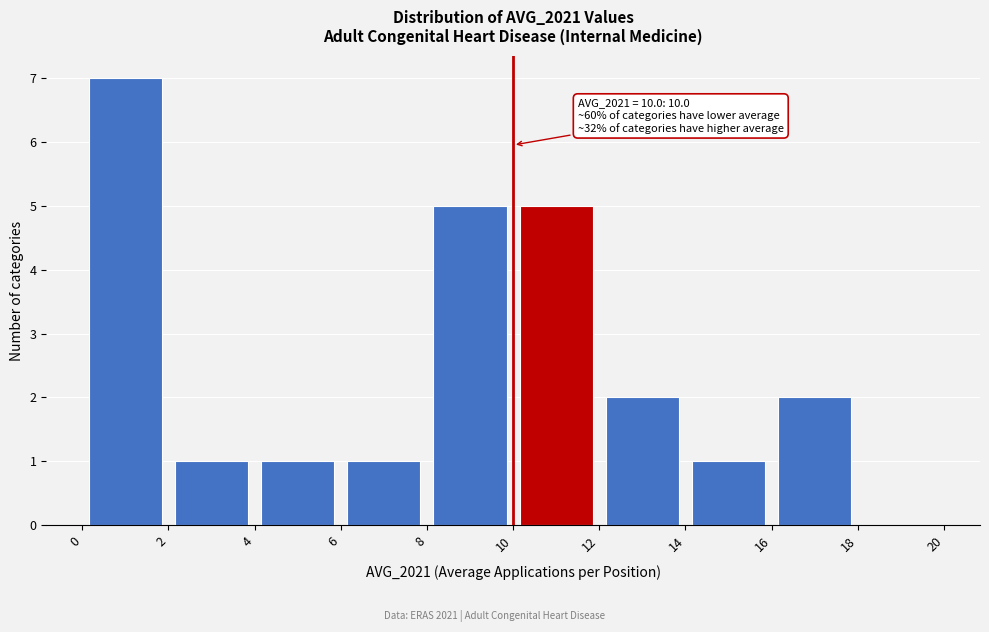

Over which range of the x-axis is the bar tallest?

0 to 2